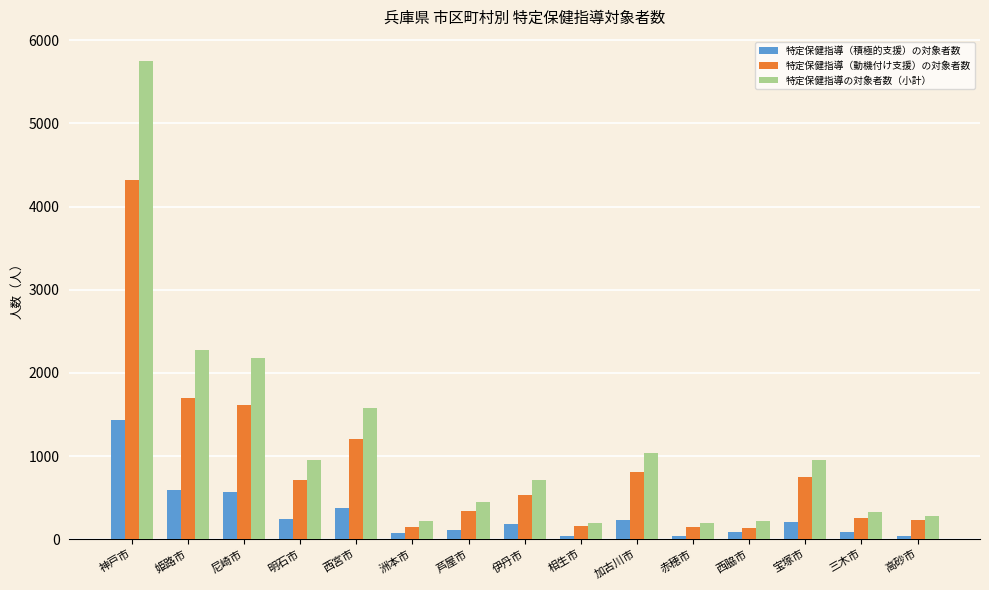

What is the label of the 2nd bar from the left?

姫路市